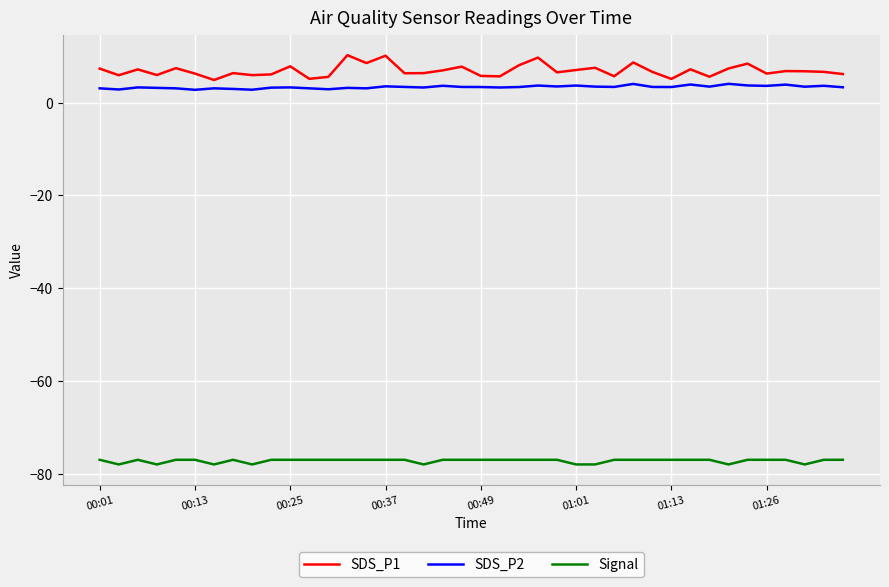

Which series has the largest range (max minus min)?

SDS_P1